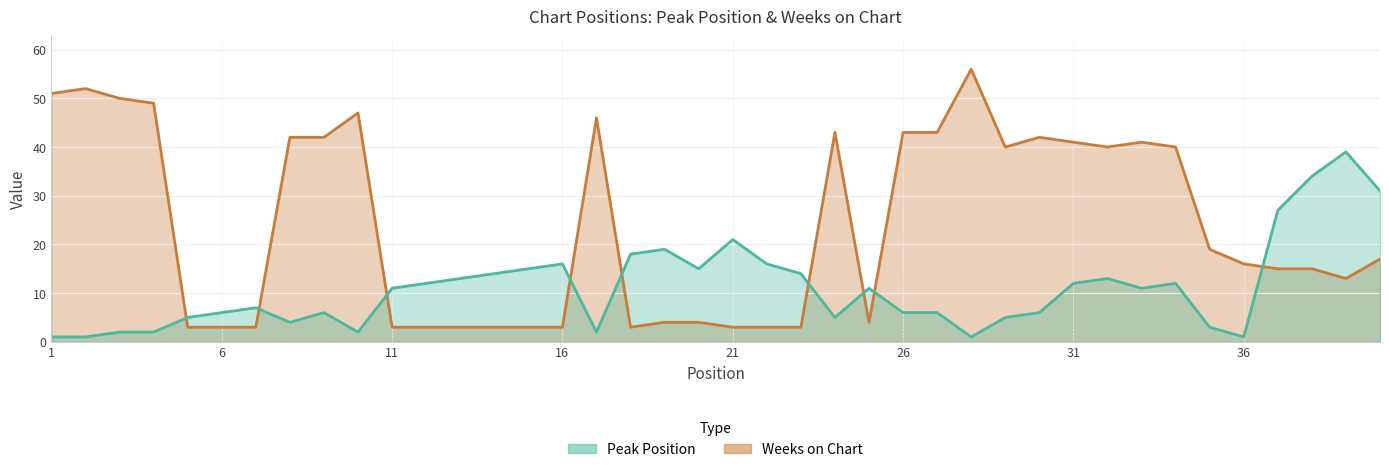

True or false: Peak Position has a value of 8 at 19.

False